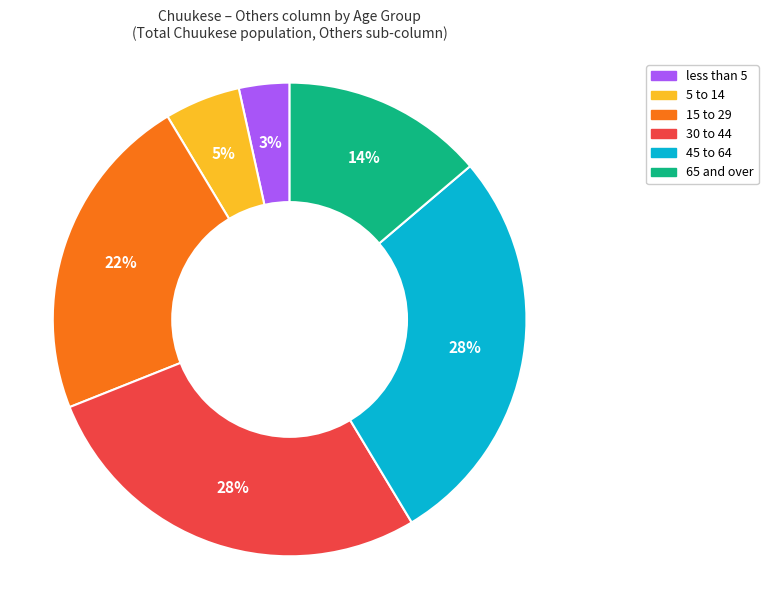

Does any single category account for the majority?

No